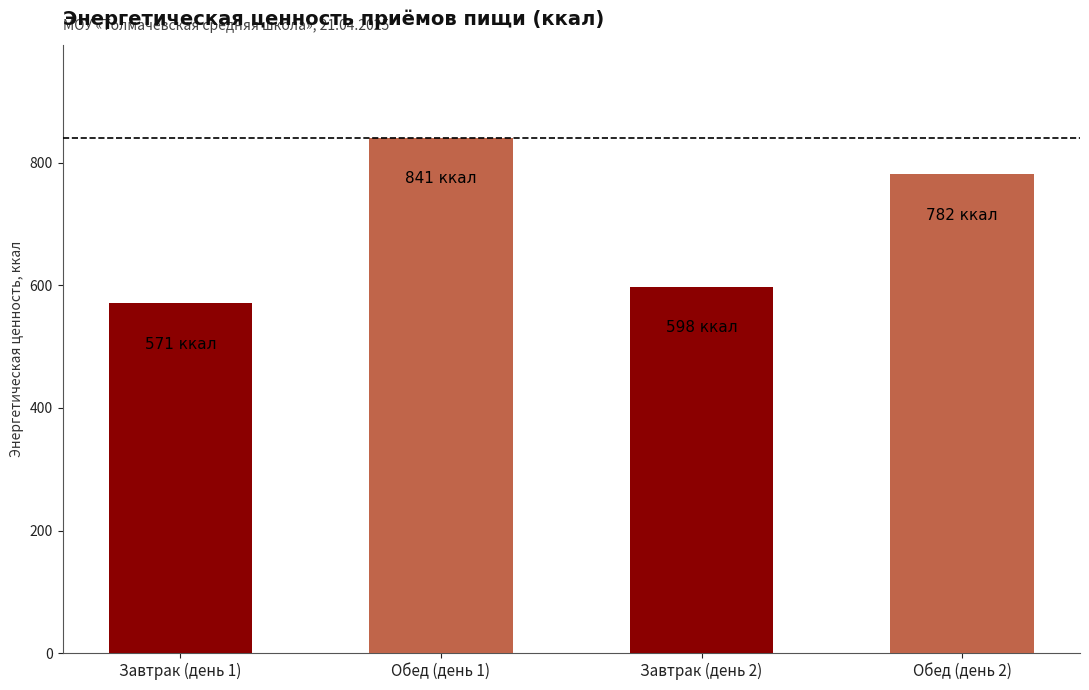

At which category does the chart reach its minimum across all series?

Завтрак (день 1)